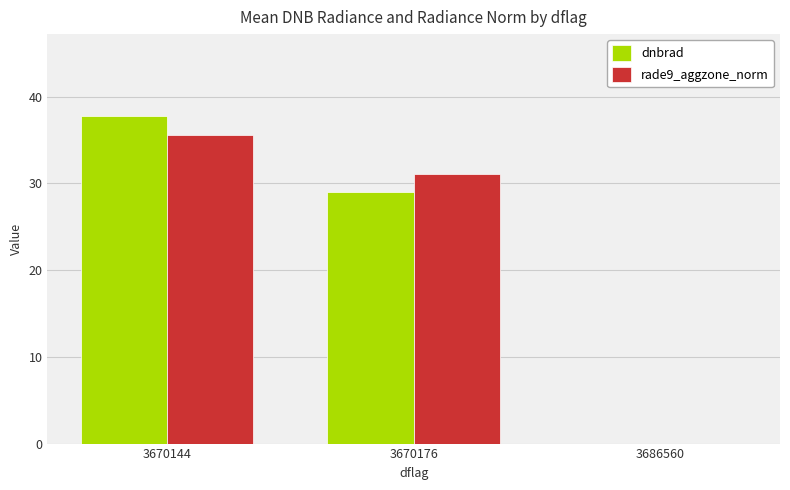

Which series has the largest range (max minus min)?

dnbrad